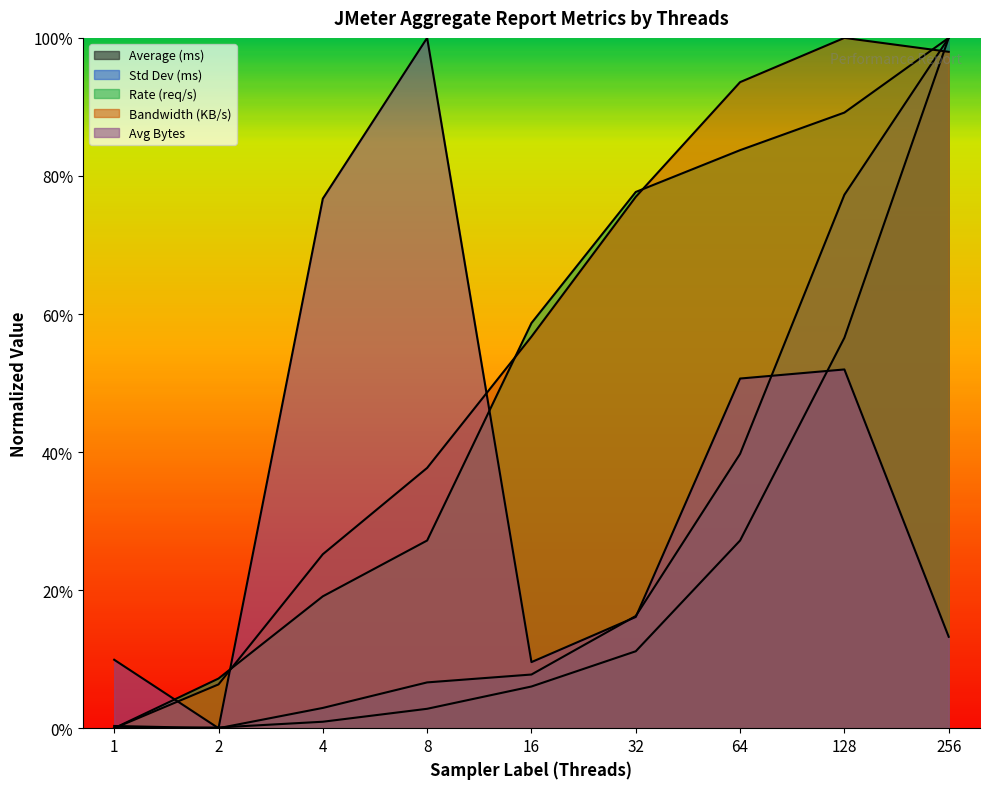

Does the chart display data point markers on the line(s)?

No